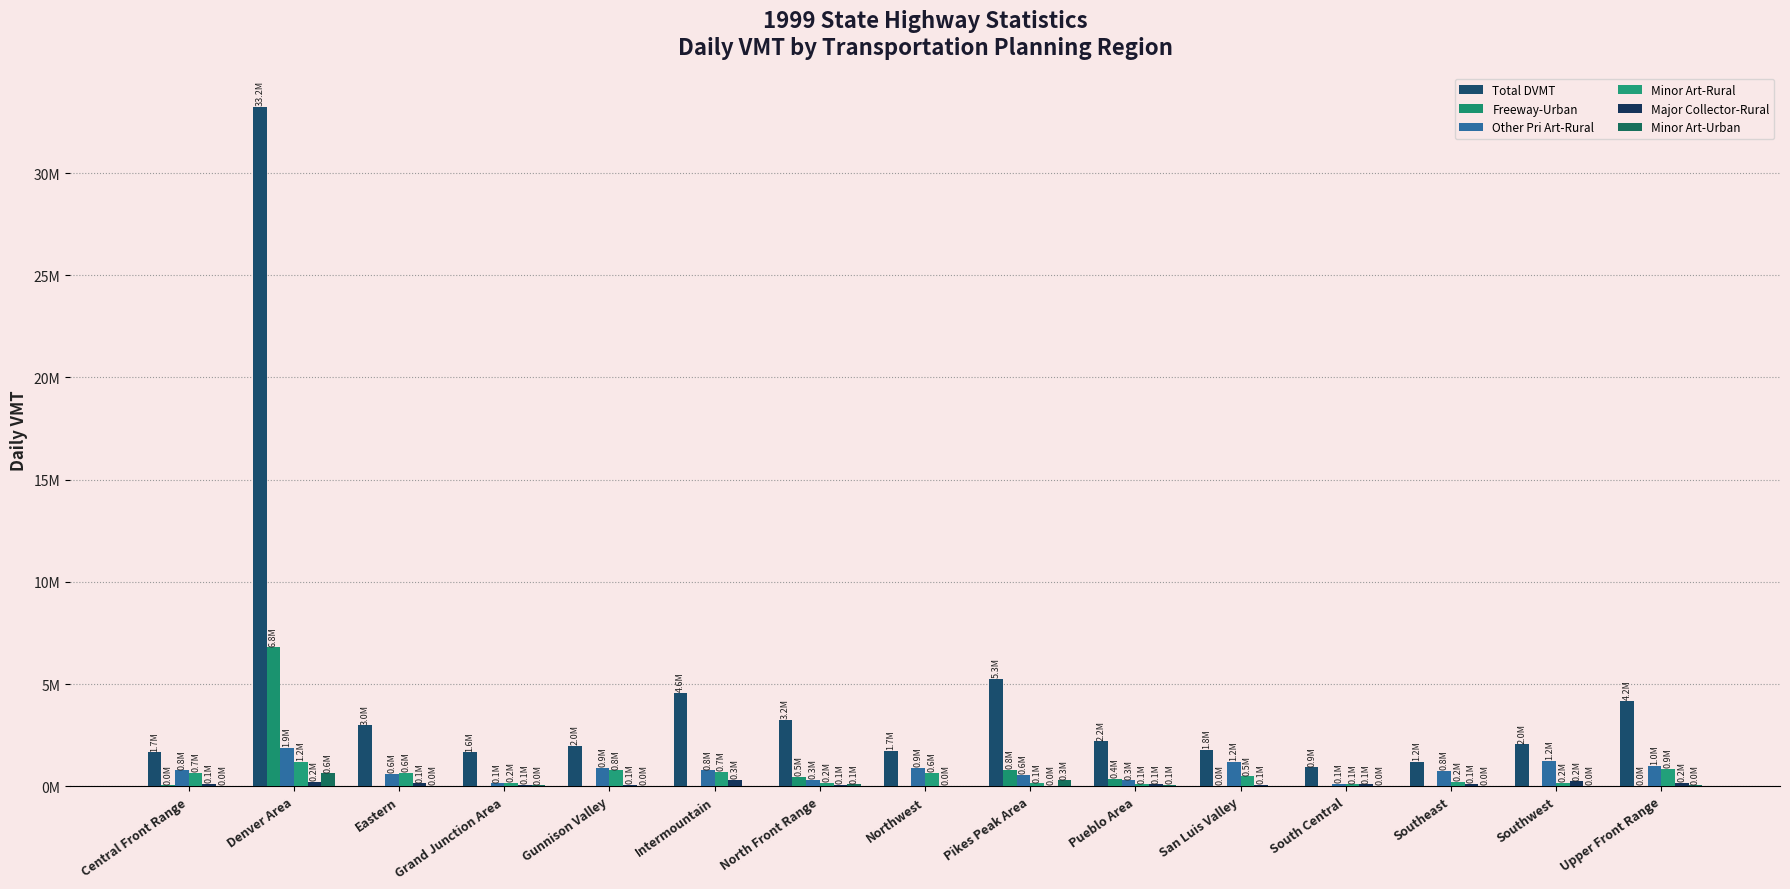

Are the bars grouped side by side (vs. stacked)?

Yes